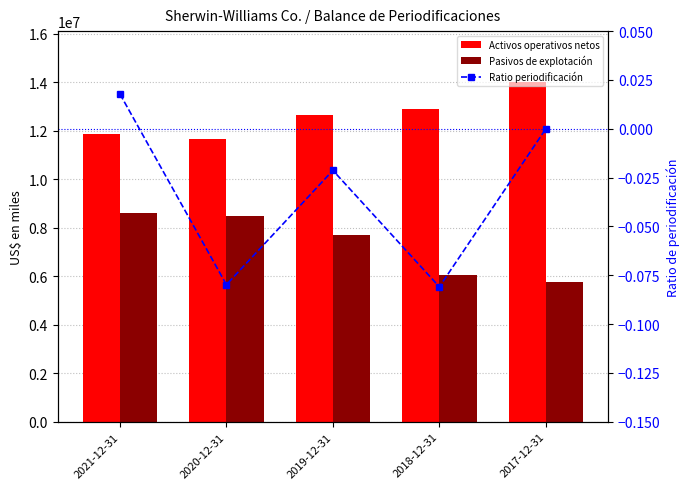

Rank the series by their maximum value, from lowest to highest.

Ratio periodificación, Pasivos de explotación, Activos operativos netos